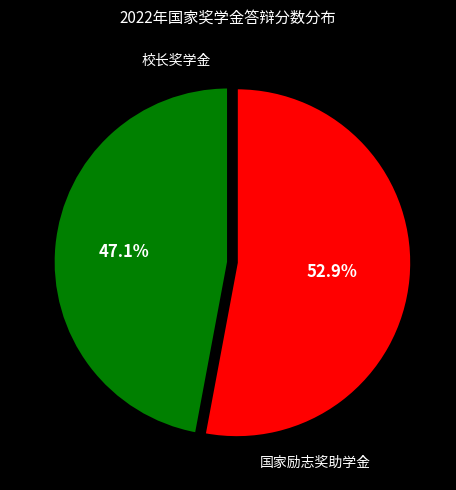

Is there any slice that represents more than half of the pie?

Yes